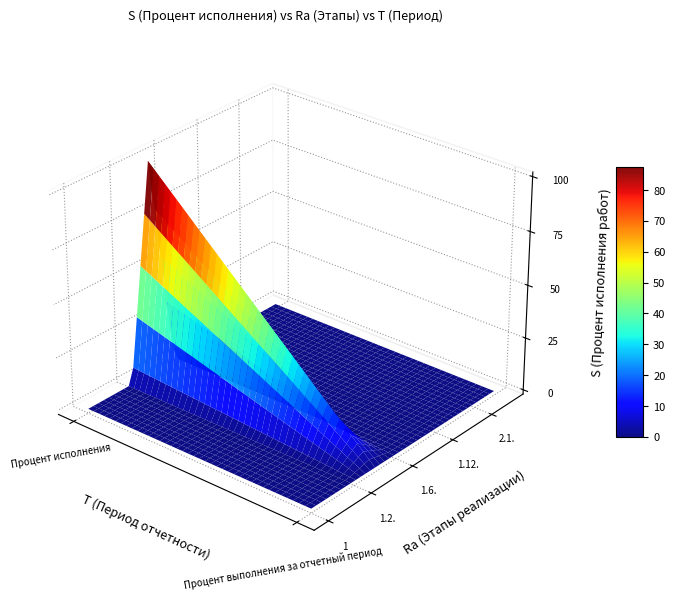

Which series has the largest range (max minus min)?

1.5.